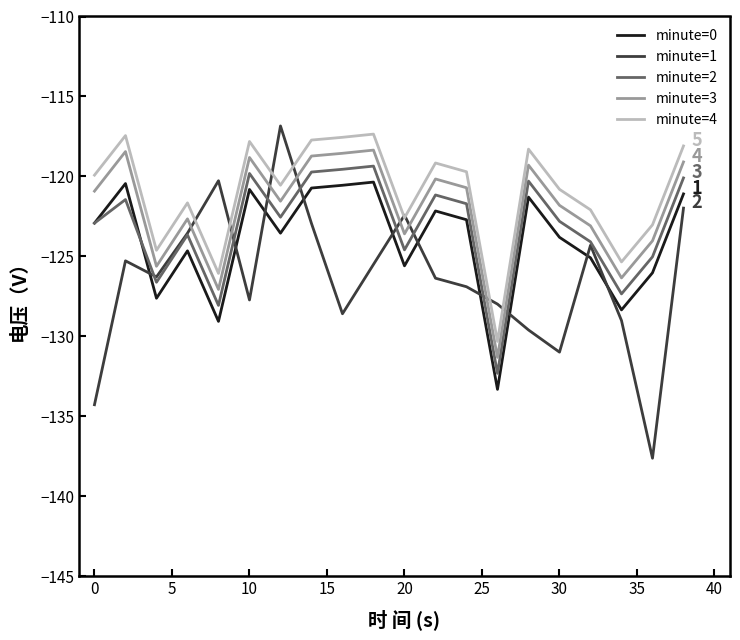

True or false: minute=2 and minute=3 intersect in this chart.

False